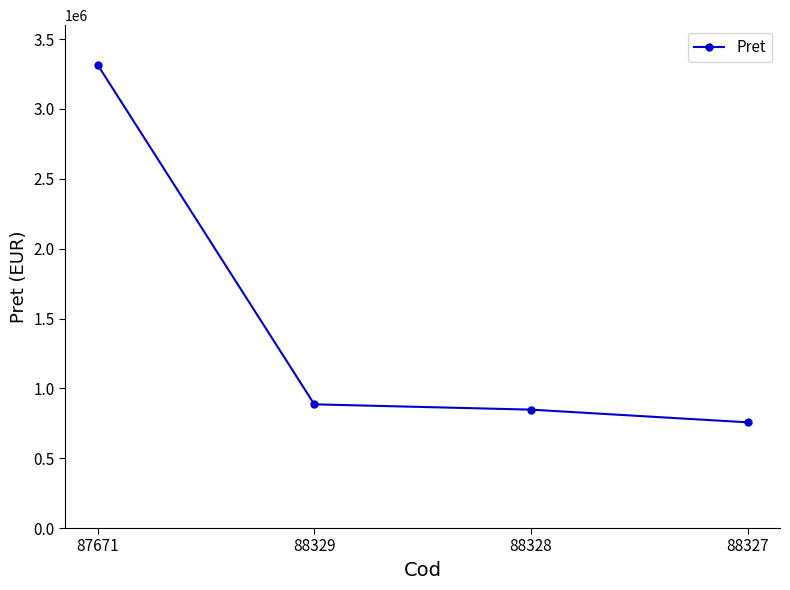

List the labels in order of value, largest first.

87671, 88329, 88328, 88327